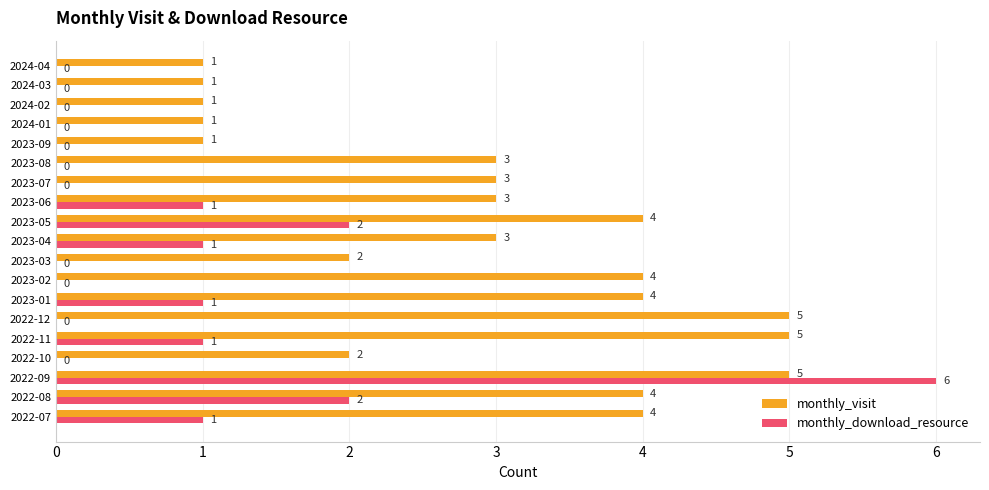

What is the sum of the monthly_visit values at 2022-11 and 2022-08?

9